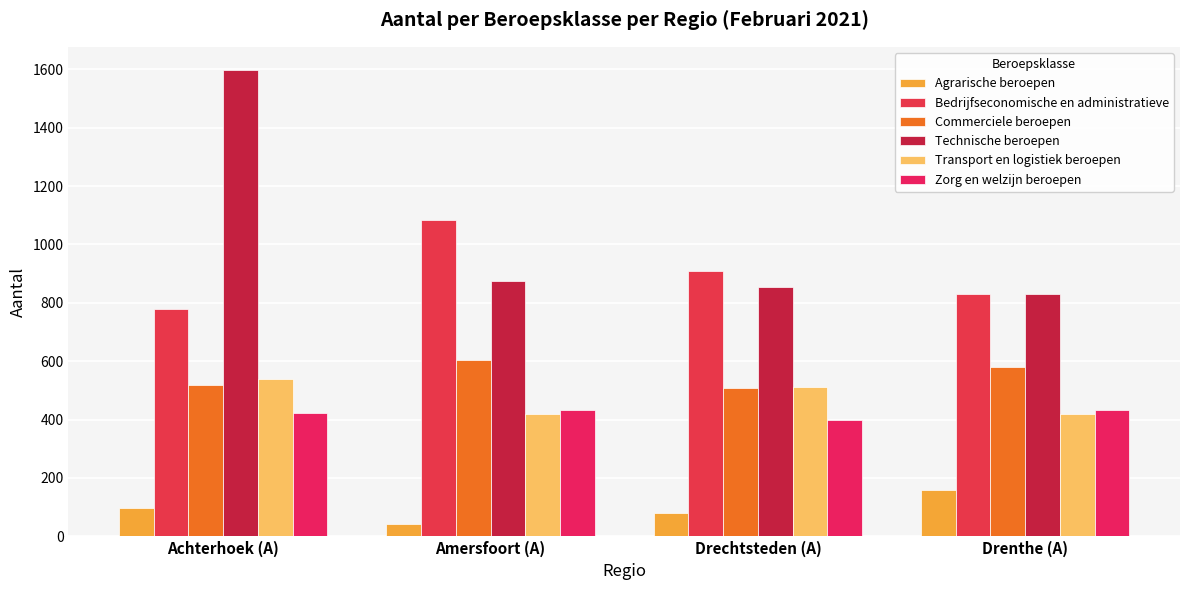

How many bars are there in each group?

6